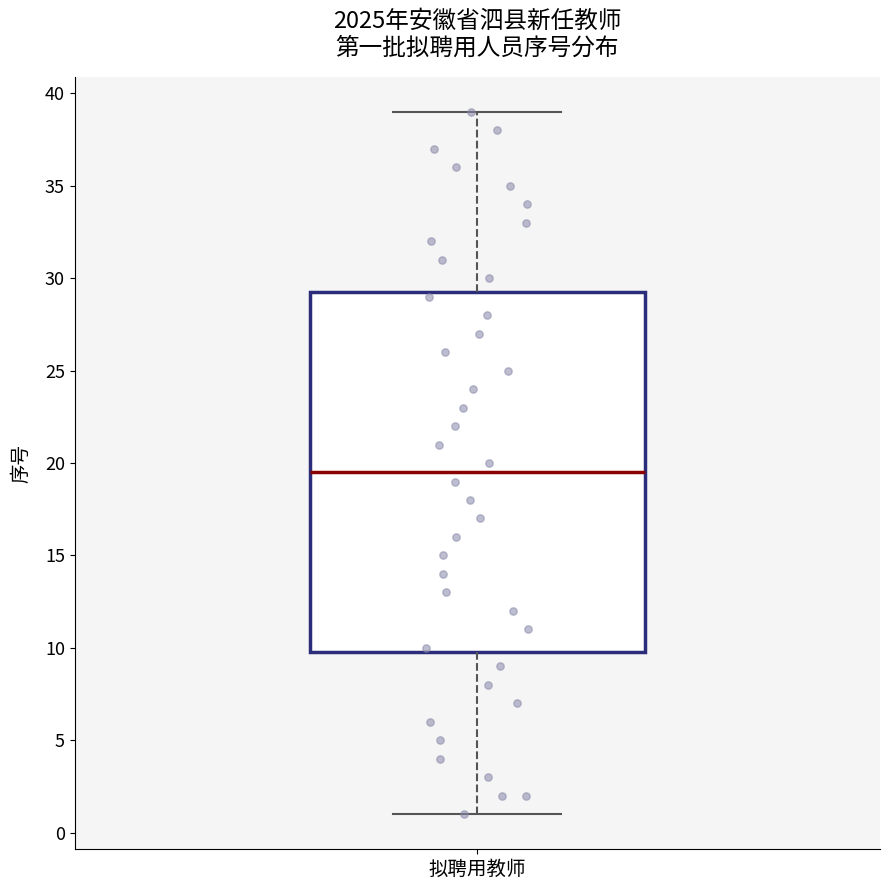

Read this box plot against the y-axis: the position of the median line, the range covered by the box, and the ends of both whiskers. The values are not printed on the chart, so give them approximately, as read against the axis.

median 19.5, box 10.0 to 29.5, whiskers 1.0 to 39.0